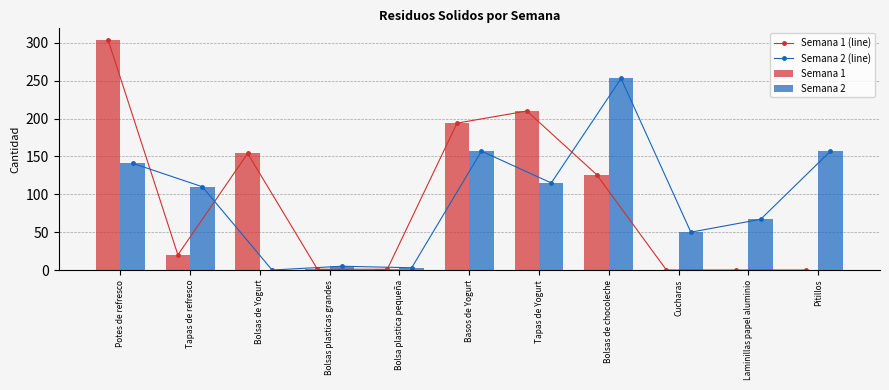

Is it true that Semana 1 (line) equals 194 at Basos de Yogurt?

True